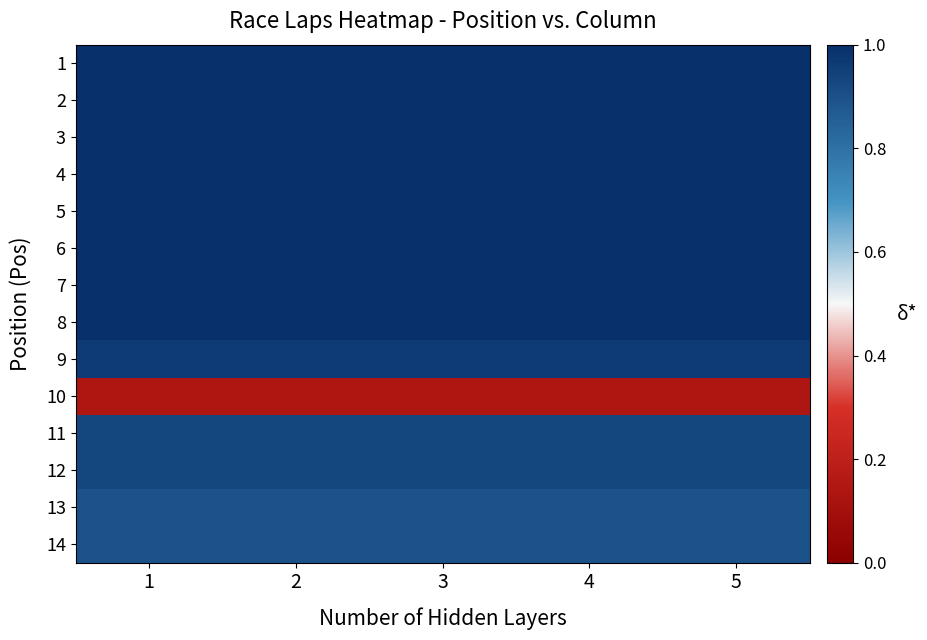

Reading left to right, what are all the values shown in this chart?

1: 1=1.0	2=1.0	3=1.0	4=1.0	5=1.0
2: 1=1.0	2=1.0	3=1.0	4=1.0	5=1.0
3: 1=1.0	2=1.0	3=1.0	4=1.0	5=1.0
4: 1=1.0	2=1.0	3=1.0	4=1.0	5=1.0
5: 1=1.0	2=1.0	3=1.0	4=1.0	5=1.0
6: 1=1.0	2=1.0	3=1.0	4=1.0	5=1.0
7: 1=1.0	2=1.0	3=1.0	4=1.0	5=1.0
8: 1=1.0	2=1.0	3=1.0	4=1.0	5=1.0
9: 1=1.0	2=1.0	3=1.0	4=1.0	5=1.0
10: 1=0.1	2=0.1	3=0.1	4=0.1	5=0.1
11: 1=0.9	2=0.9	3=0.9	4=0.9	5=0.9
12: 1=0.9	2=0.9	3=0.9	4=0.9	5=0.9
13: 1=0.9	2=0.9	3=0.9	4=0.9	5=0.9
14: 1=0.9	2=0.9	3=0.9	4=0.9	5=0.9